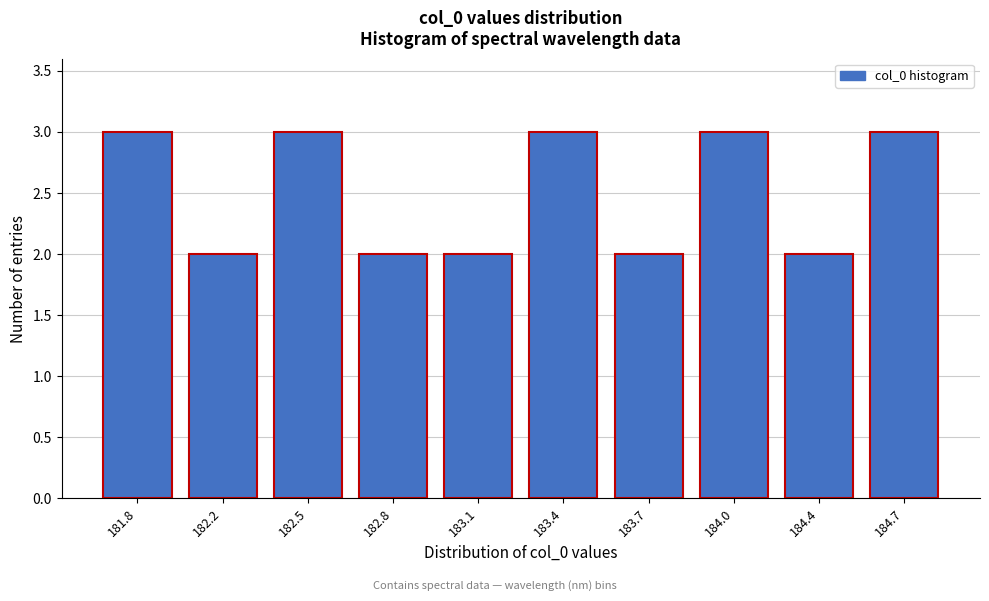

Reading right to left, what are all the values shown in this chart?

184.7=3	184.4=2	184.0=3	183.7=2	183.4=3	183.1=2	182.8=2	182.5=3	182.2=2	181.8=3